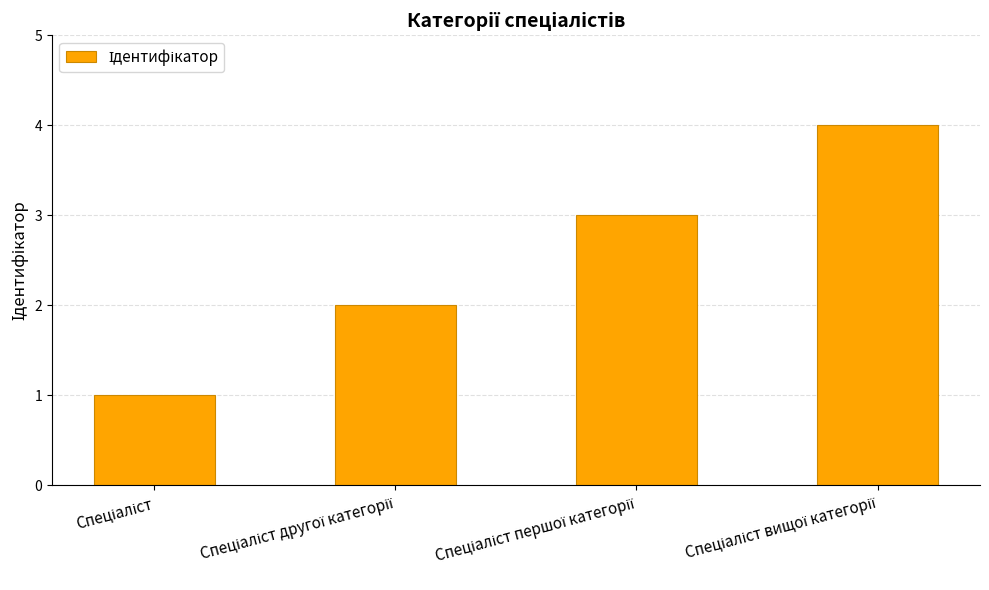

What is the maximum value shown in the chart?

4